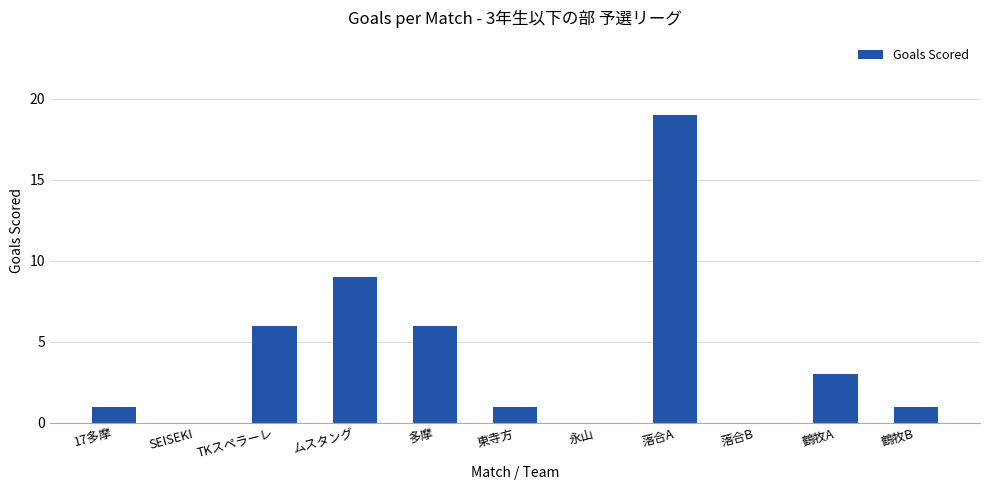

At which category does the chart reach its peak across all series?

落合A